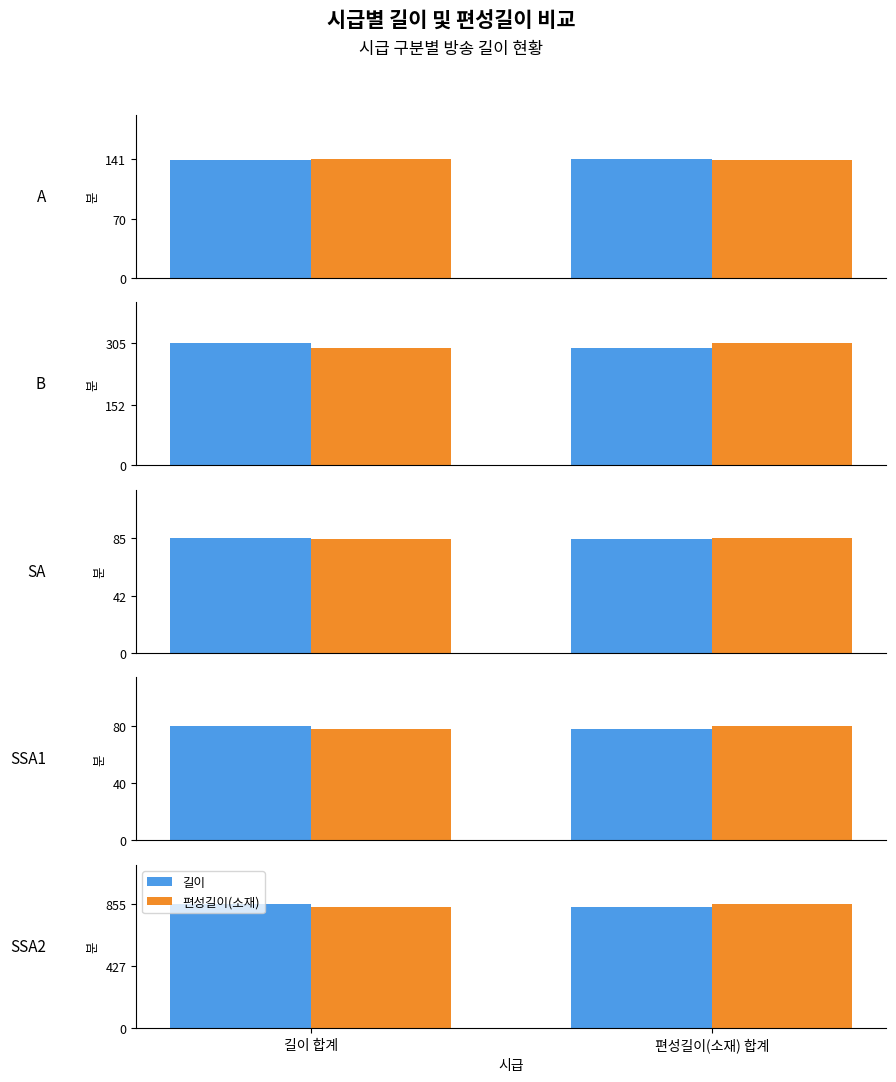

What position from the right is 길이 합계?

2